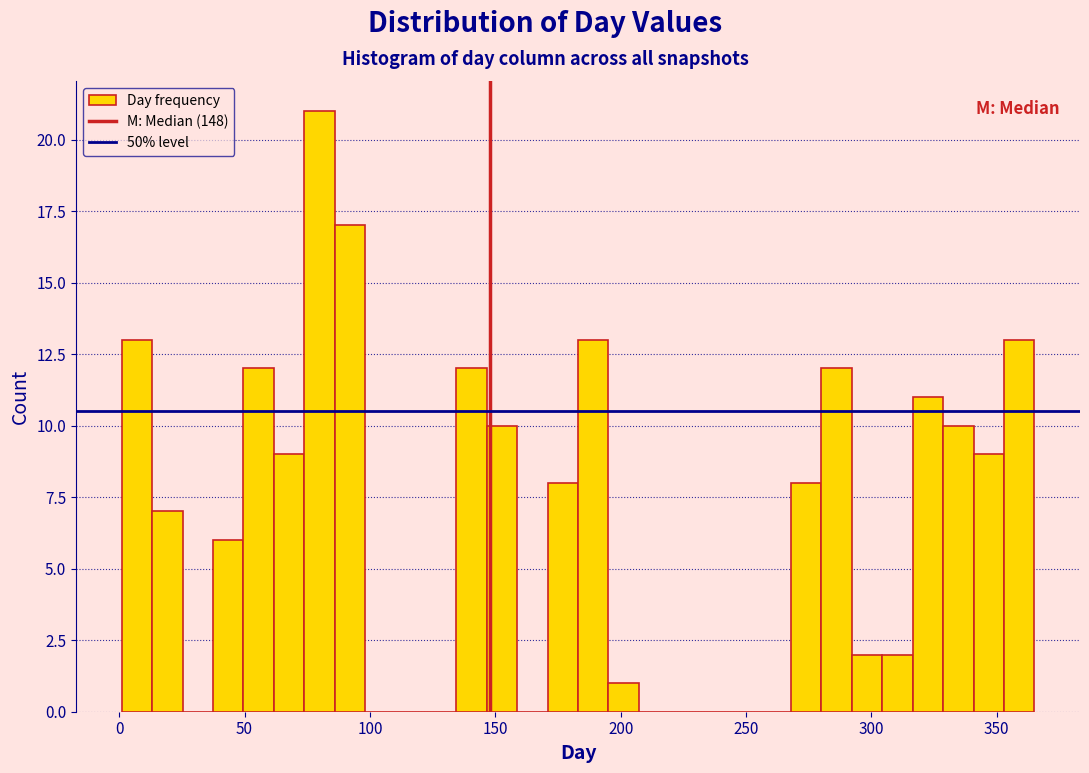

Read against the x-axis, roughly where is the centre of the tallest bar?

80